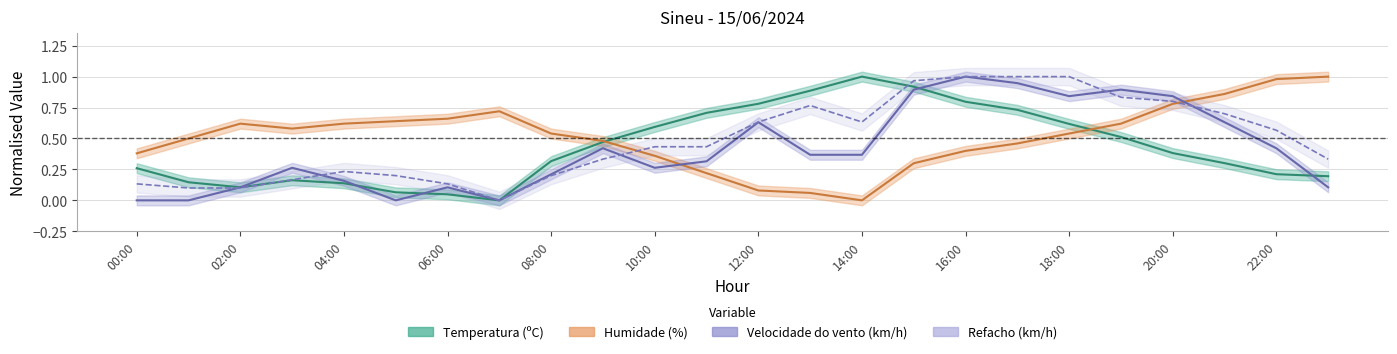

Is it true that Temperatura (ºC) equals 0.5 at 19:00?

True